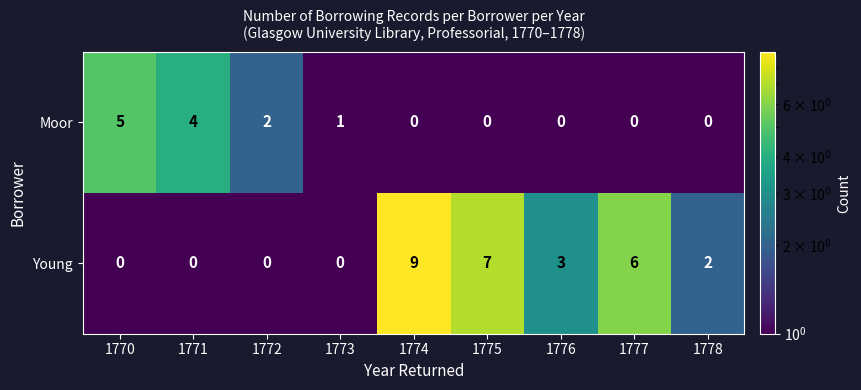

Reading left to right, list all the values displayed in this chart.

Moor: 5	4	2	1	0	0	0	0	0
Young: 0	0	0	0	9	7	3	6	2